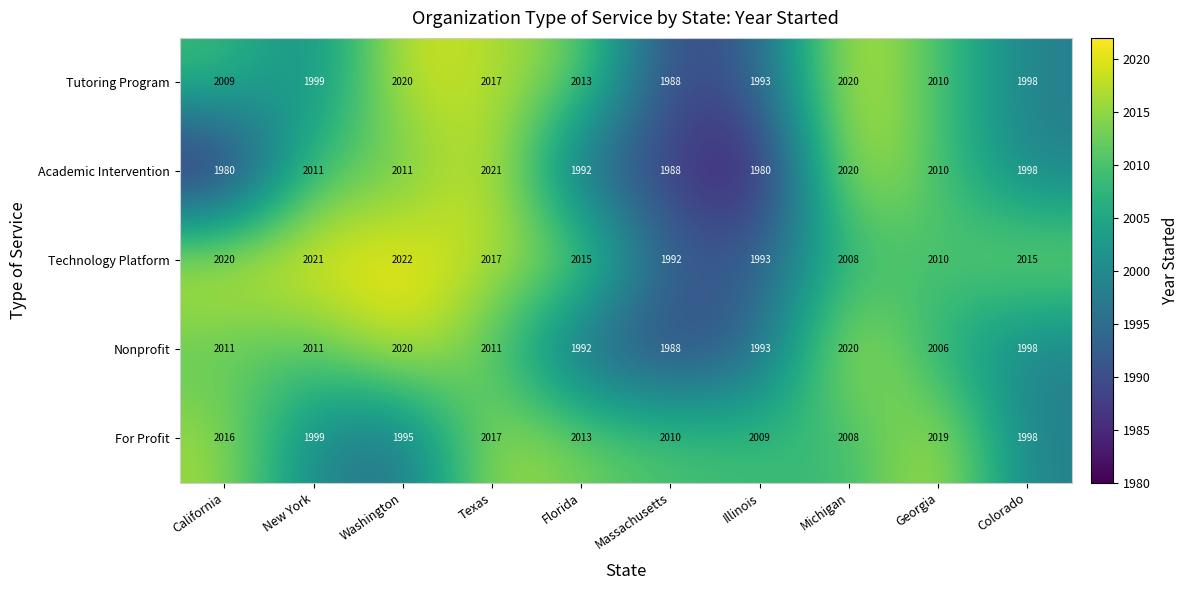

What is the difference between the For Profit values at Colorado and Illinois?

11